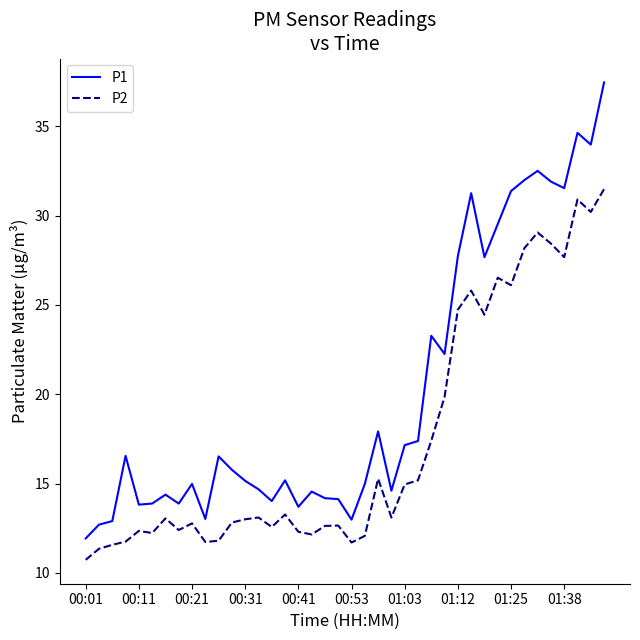

What is the minimum value for P2?

10.7